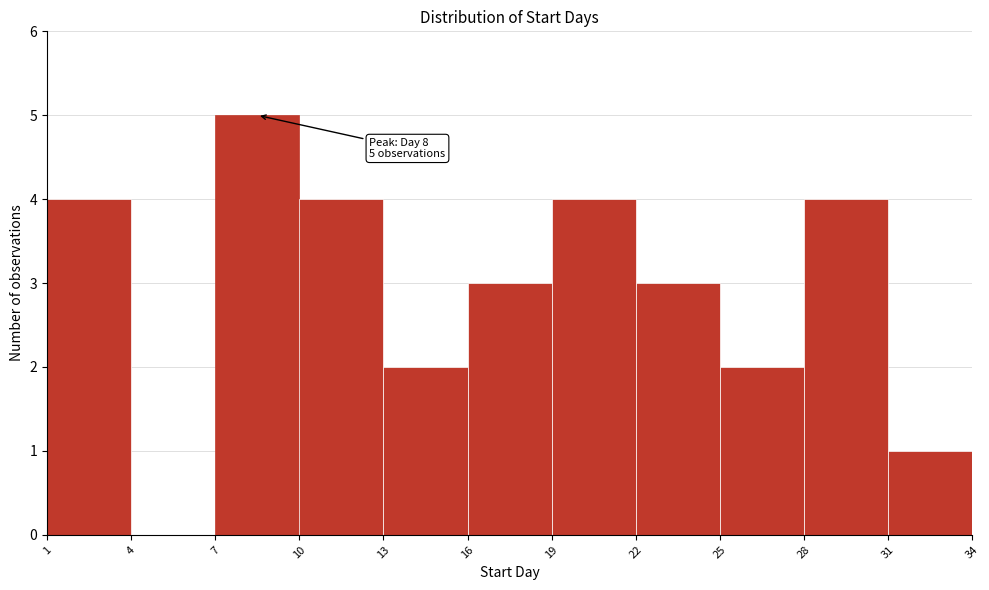

Which range on the x-axis has the tallest bar?

7 to 10